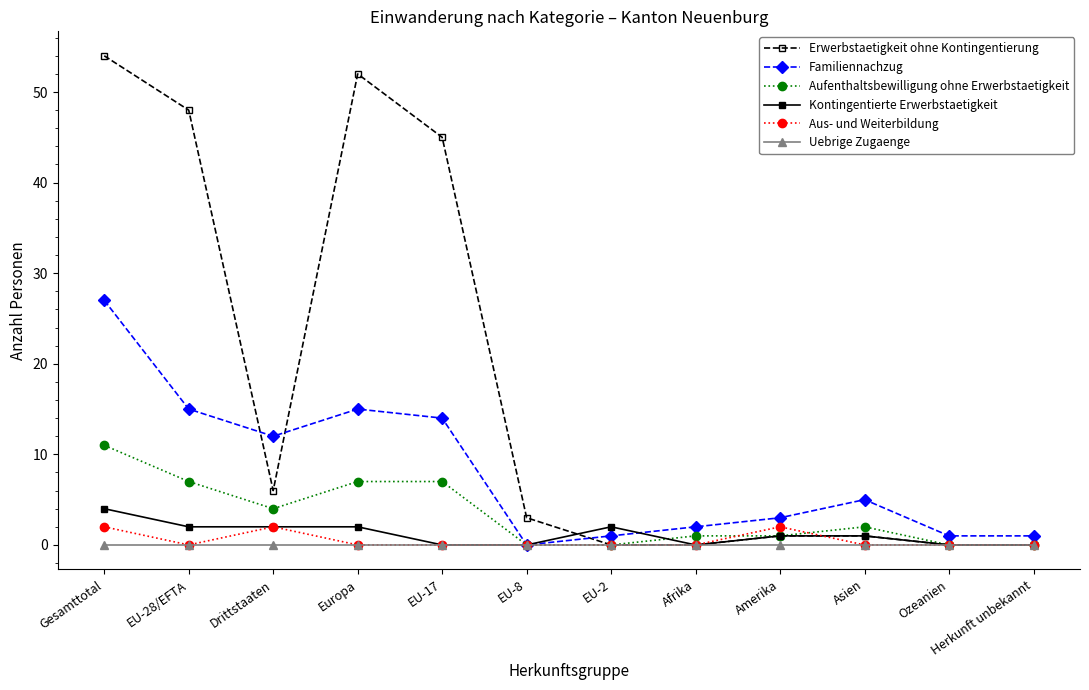

Between Gesamttotal and EU-17, which series saw the biggest shift?

Familiennachzug